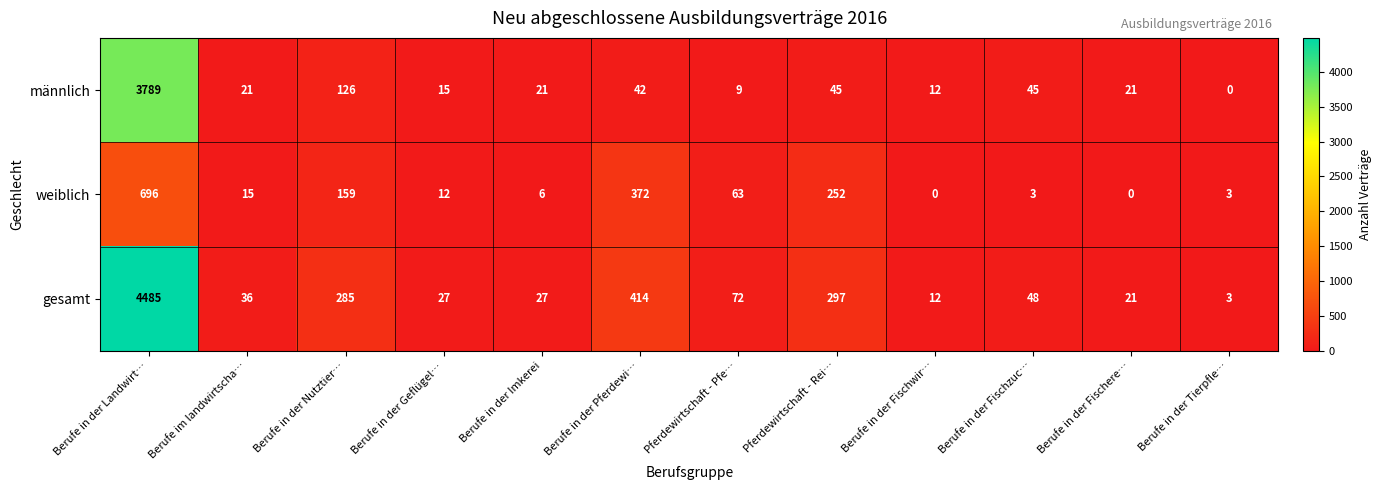

What is the spread (max minus min) of values at Berufe in der Landwirt…?

3789